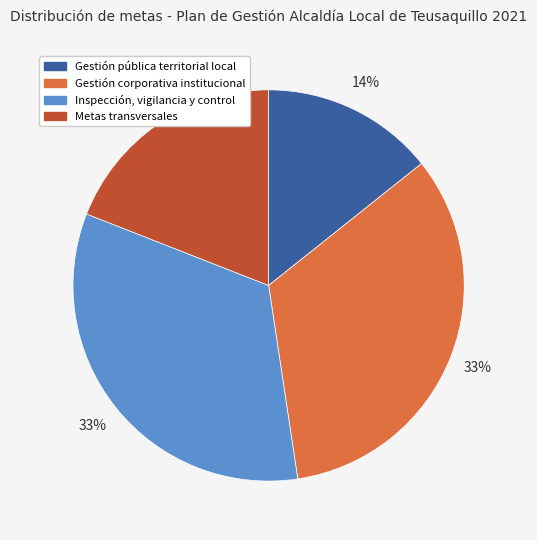

Does Gestión pública territorial local represent more than half of the total?

No